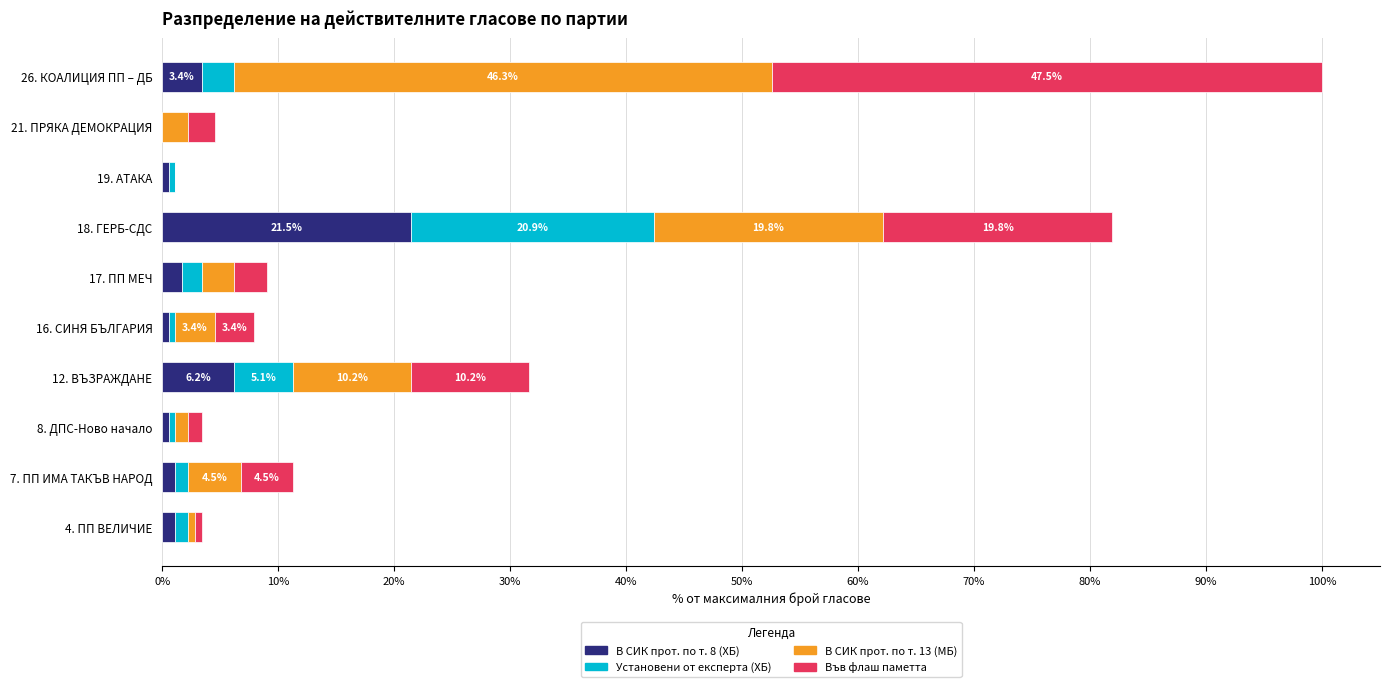

The В СИК прот. по т. 8 (ХБ) series shows 0.6 at 19. АТАКА. True or false?

True